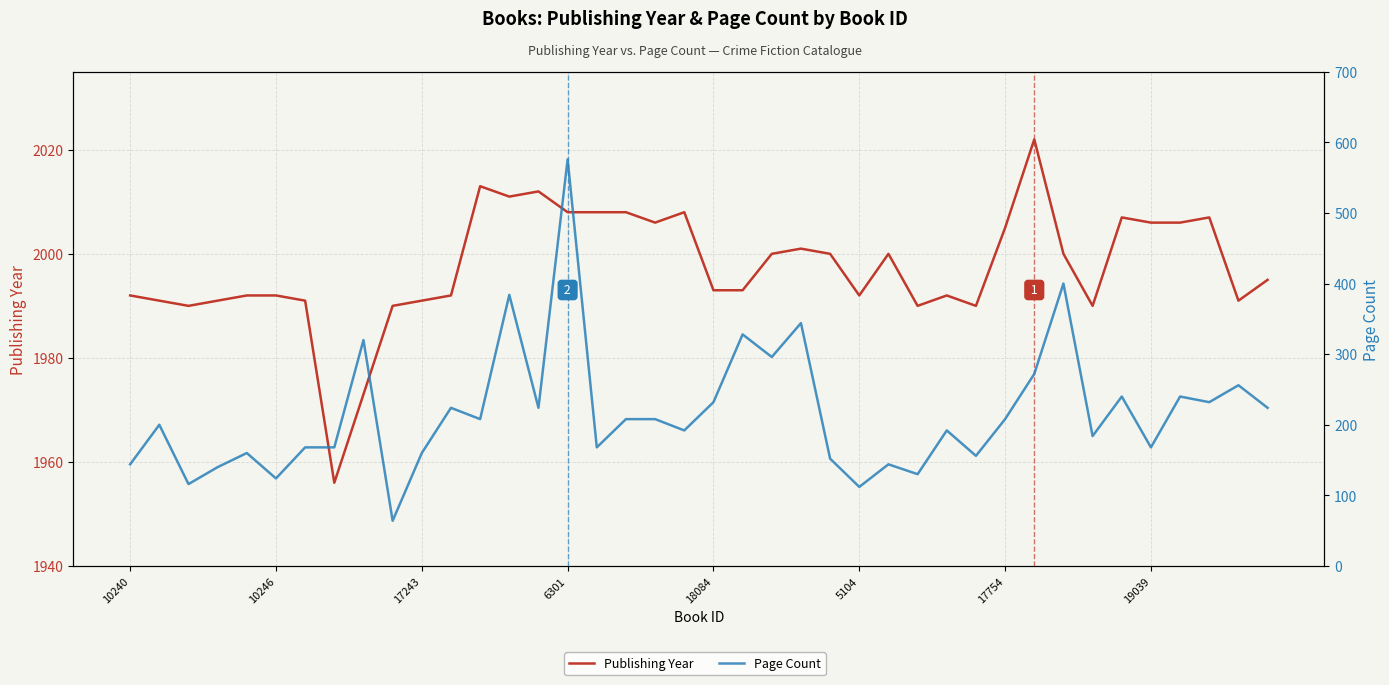

What is the value of the Page Count point at the 32nd from the left?

272